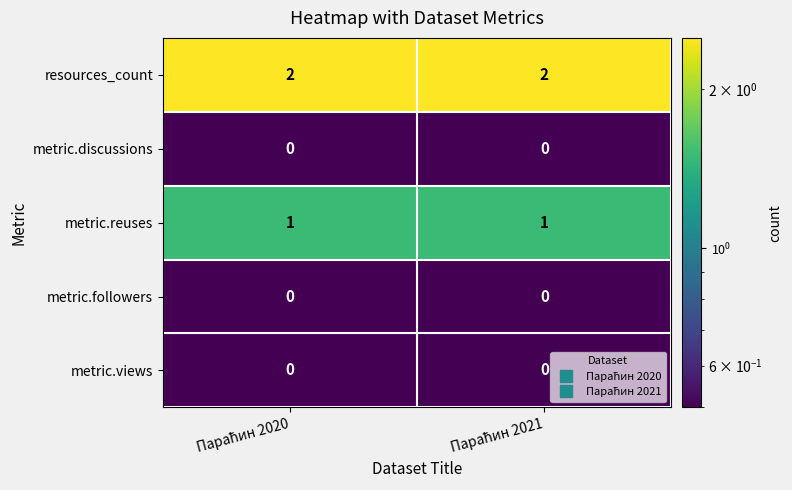

What is the sum of all resources_count values?

4